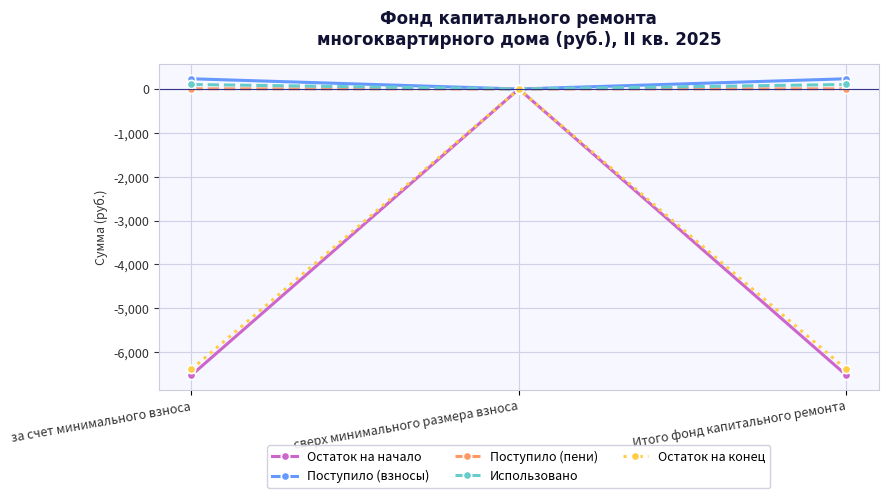

What position from the left is Итого фонд капитального ремонта?

3